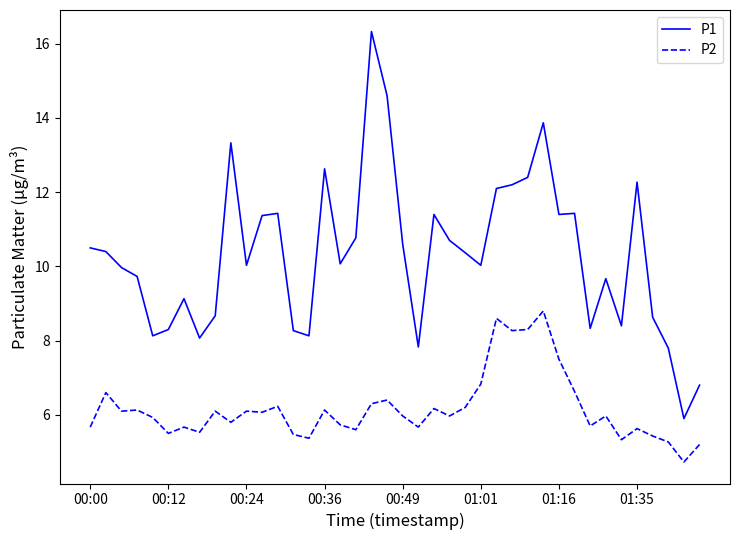

List the series in order of their peak value, highest first.

P1, P2